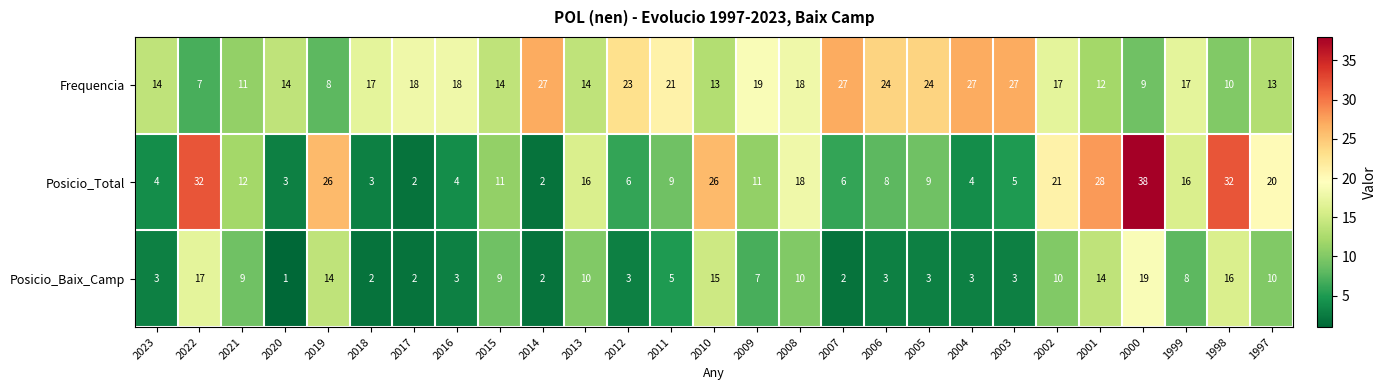

List the series in order of their overall mean, highest first.

Frequencia, Posicio_Total, Posicio_Baix_Camp